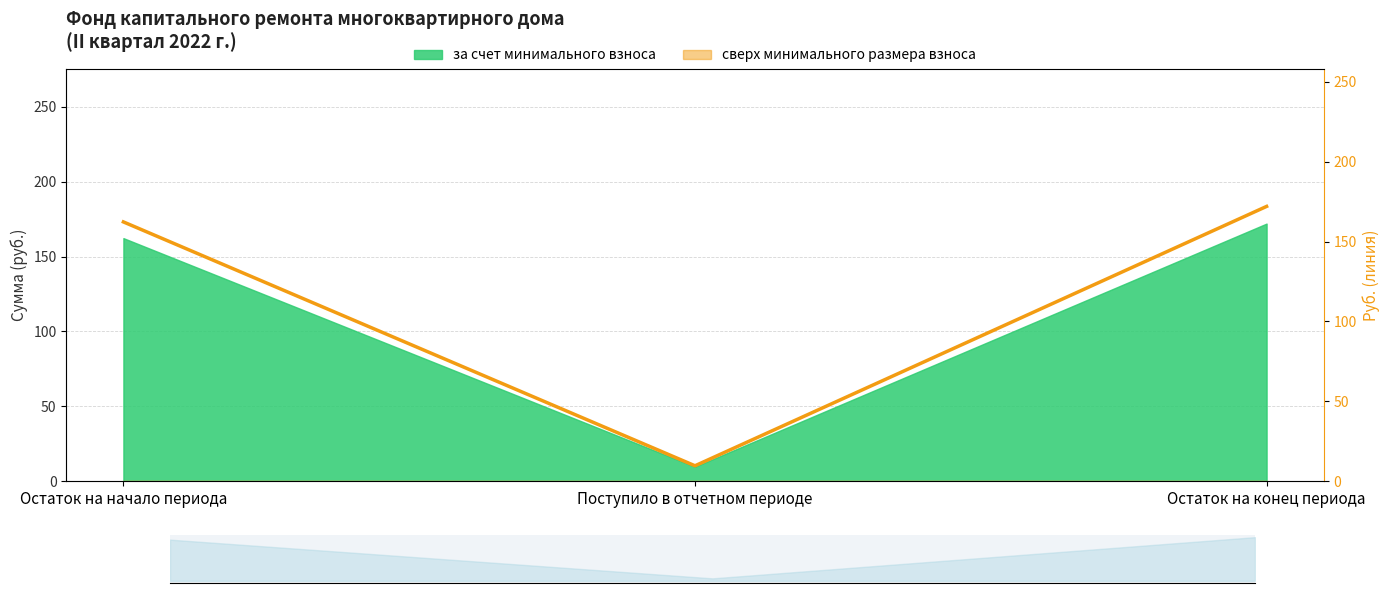

Rank the categories by value from highest to lowest.

Остаток на конец периода, Остаток на начало периода, Поступило в отчетном периоде